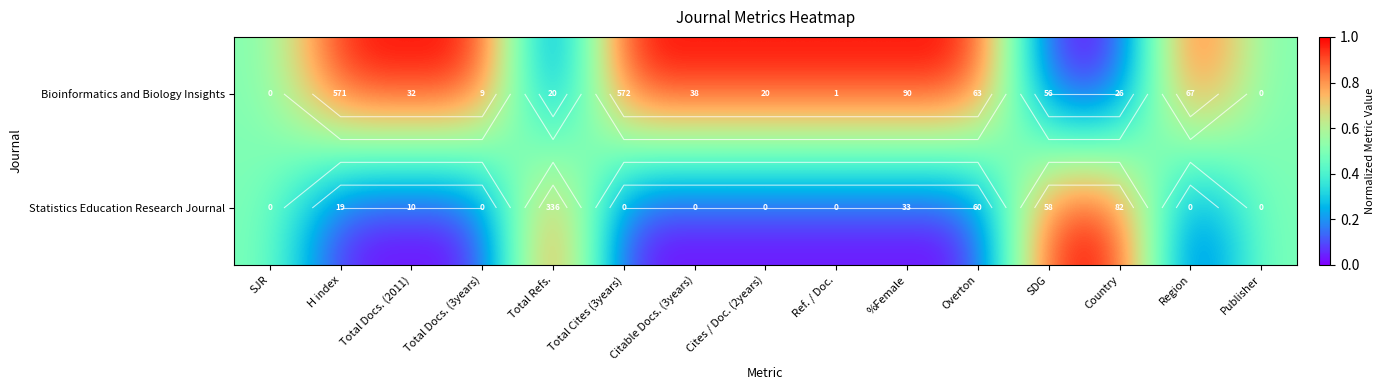

Between Total Refs. and SDG, which is larger?

Total Refs.